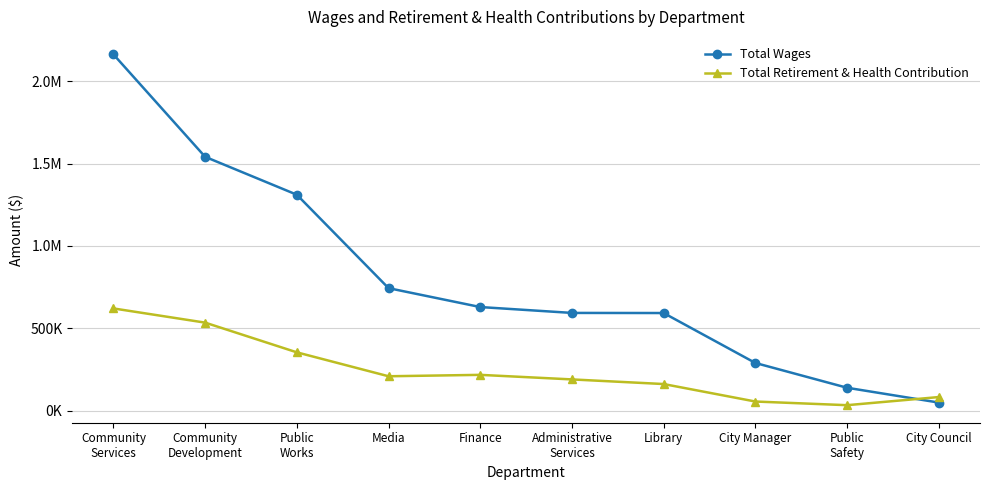

Does the chart have visible grid lines?

Yes